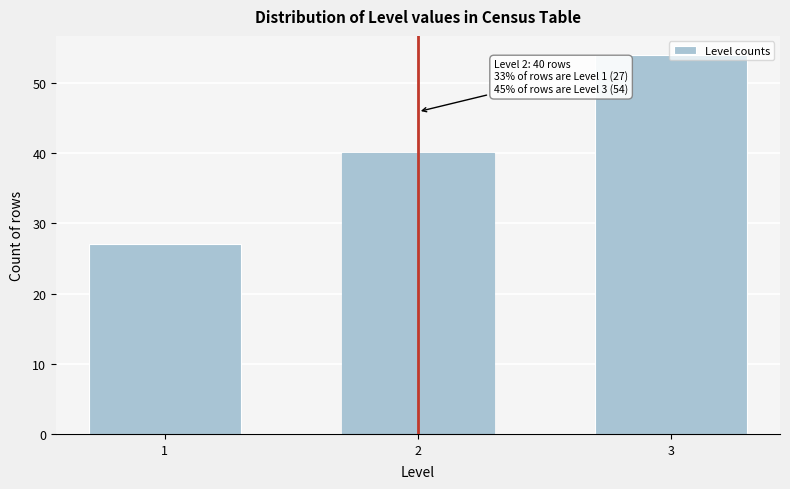

What is the value of the 2nd bar from the left?

40